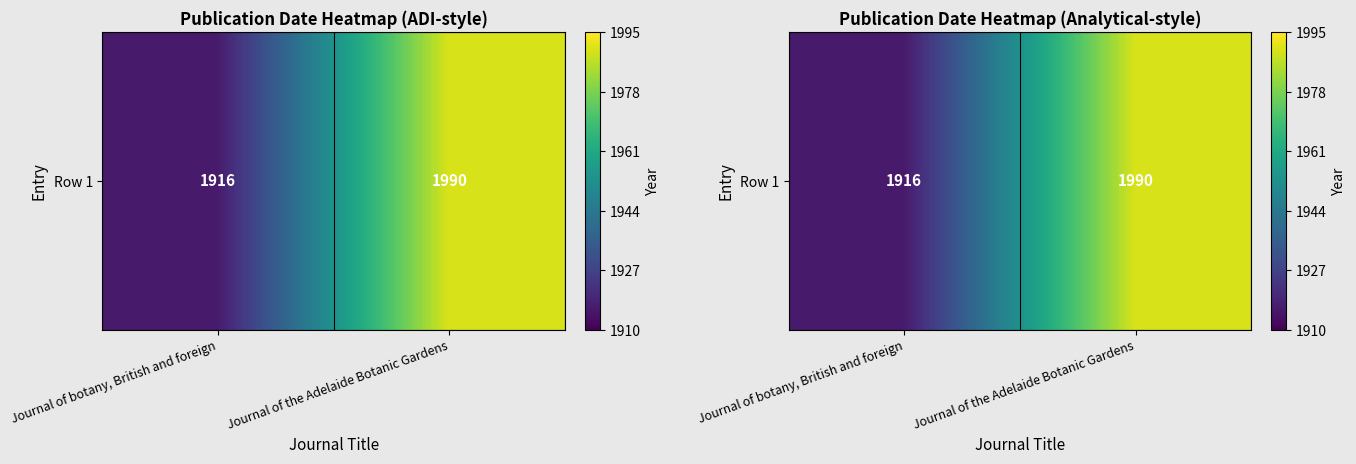

How many values are between 1916 and 1990?

2